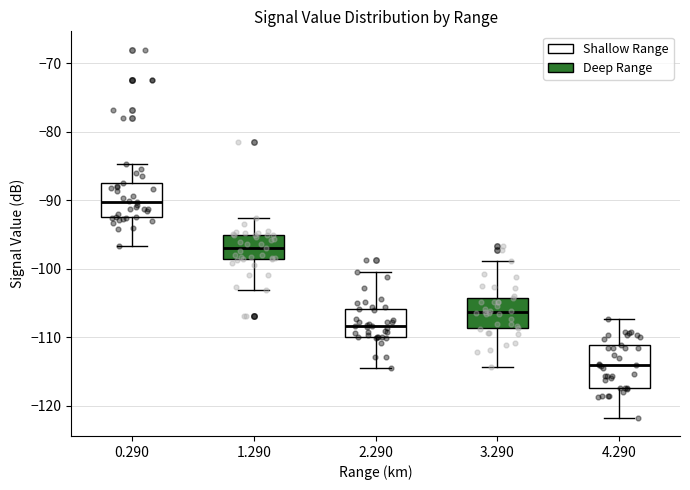

Which box's median line is the lowest?

4.290